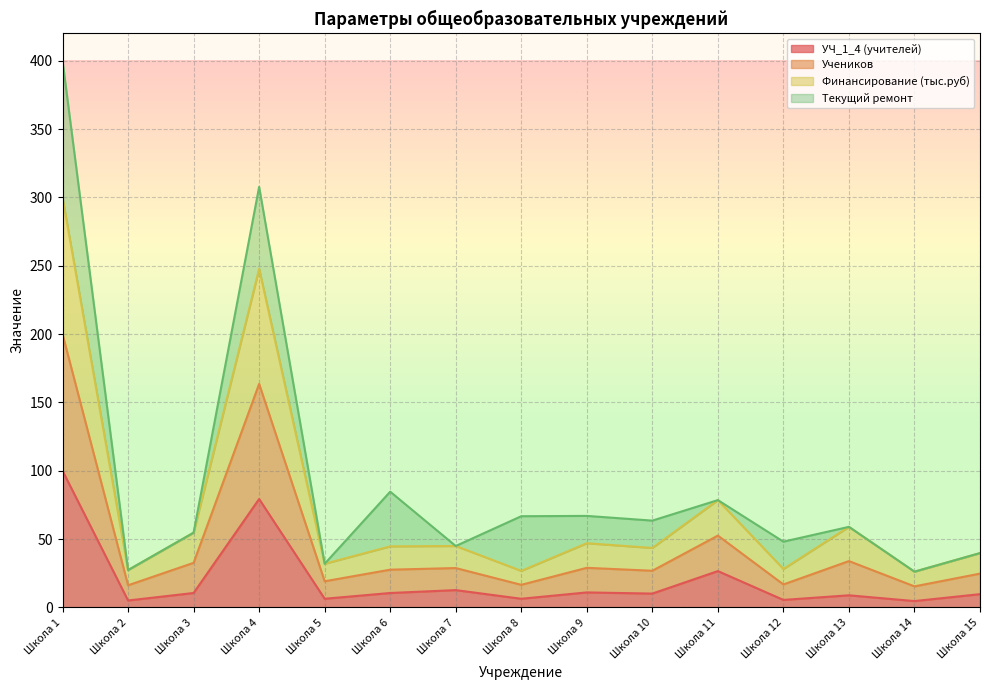

At which category is the sum across all series the highest?

Школа 1